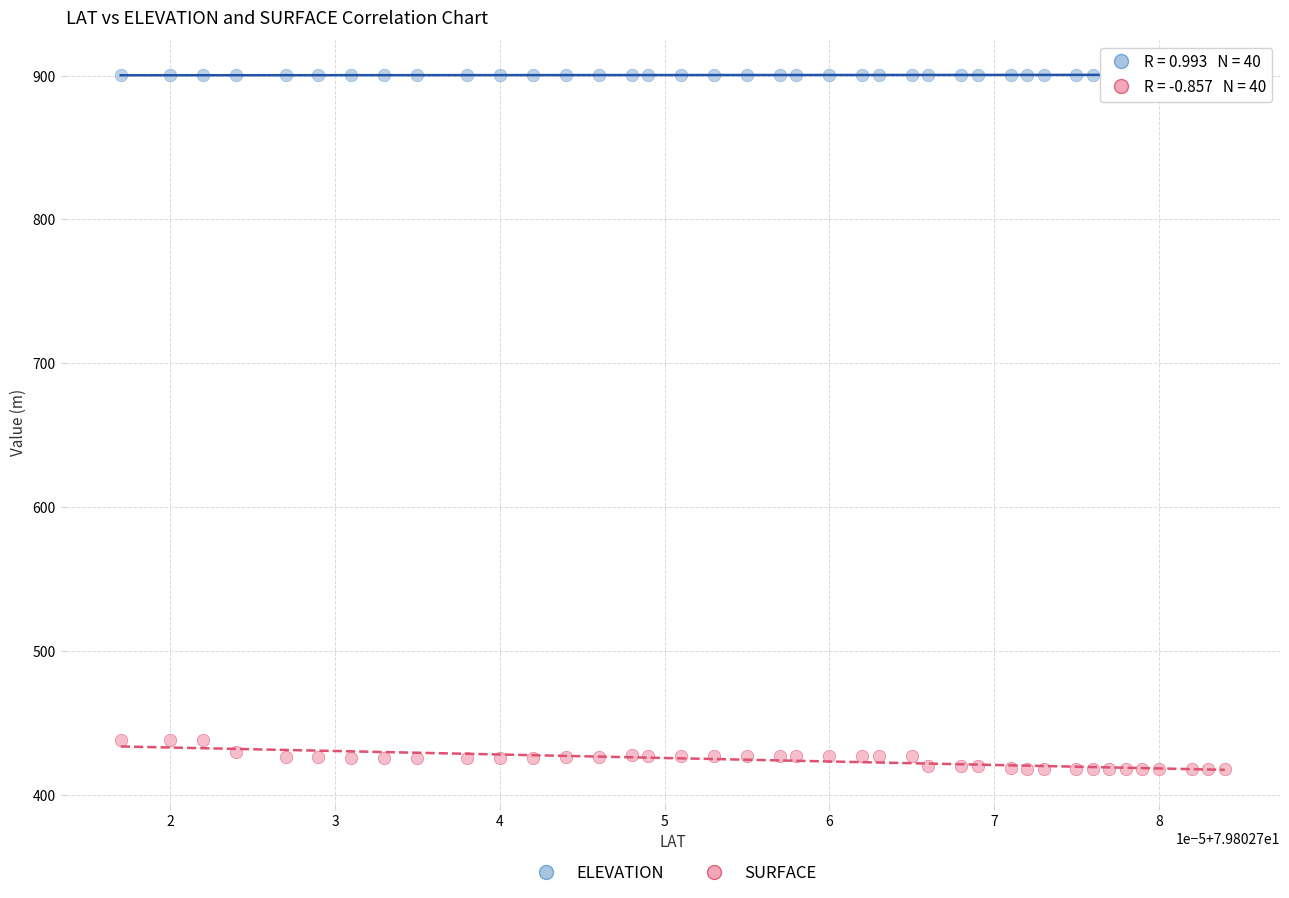

Which series contains the highest Y value?

ELEVATION